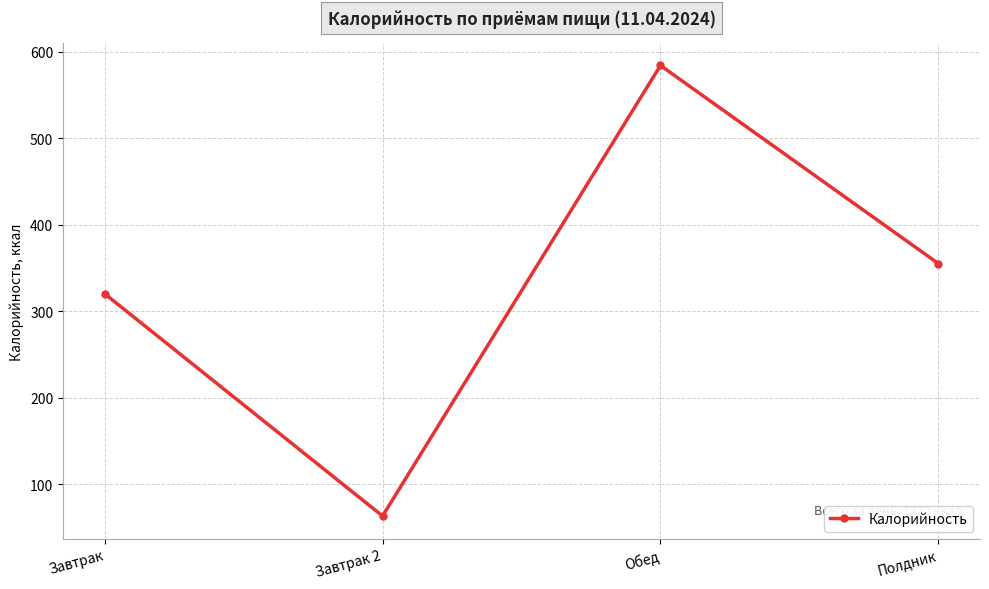

Between Обед and Полдник, which is larger?

Обед